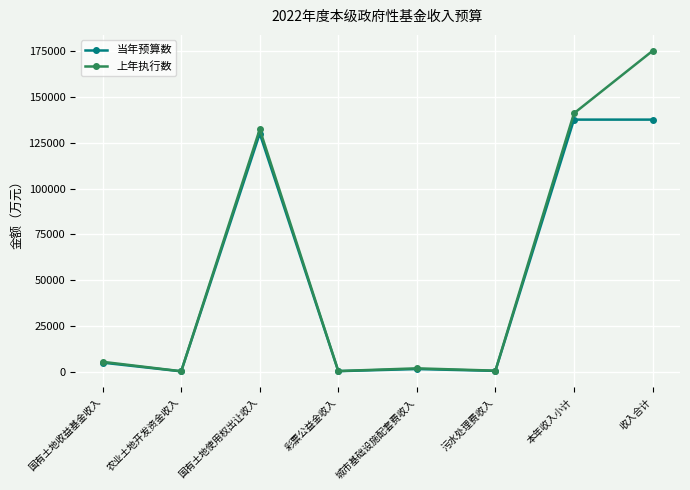

The 当年预算数 series shows 130000 at 国有土地使用权出让收入. True or false?

True